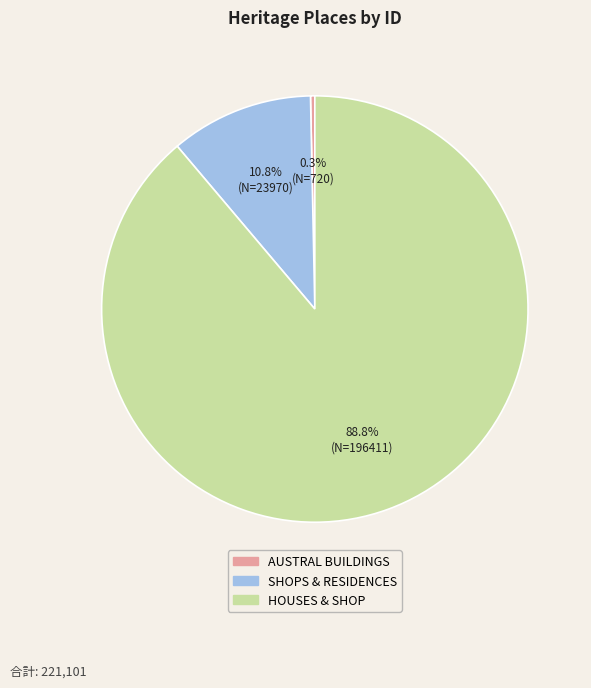

To the nearest percent, what is the difference between the largest and smallest slice percentages?

89%